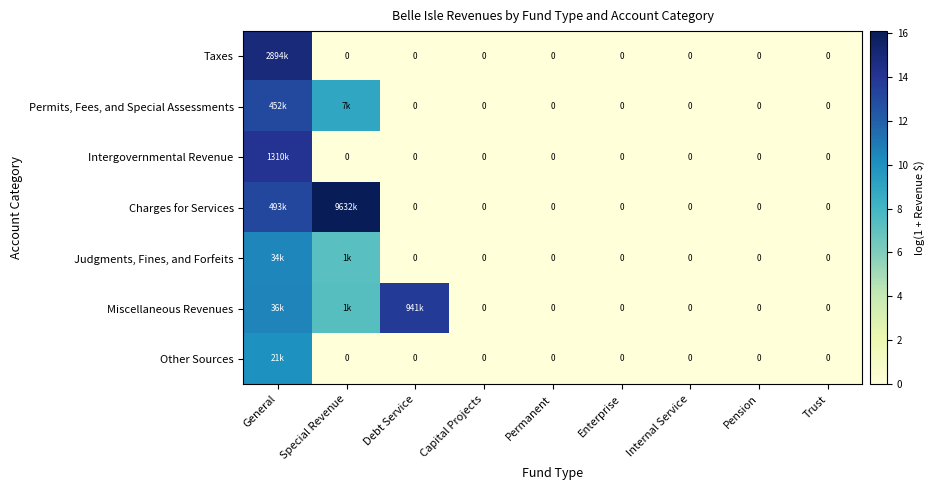

The Charges for Services series shows 0.0 at Capital Projects. True or false?

True